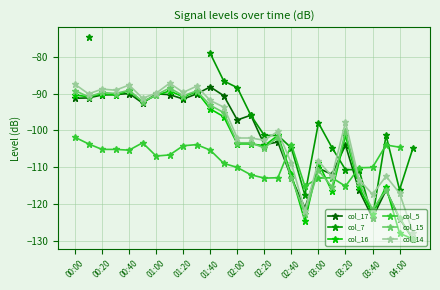

What is the minimum value for col_14?

-128.0